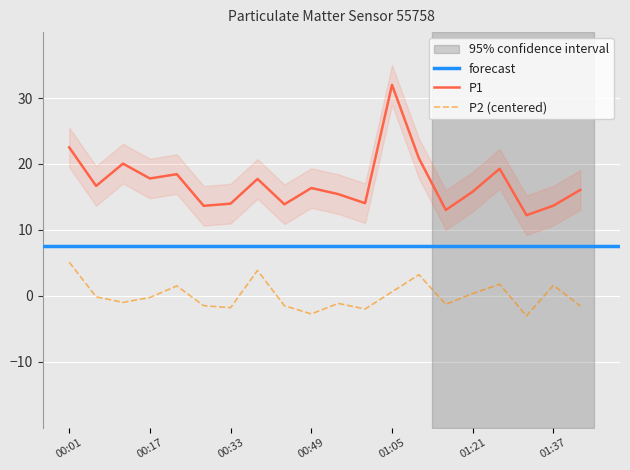

Between 00:01 and 00:38, which series saw the biggest shift?

P1